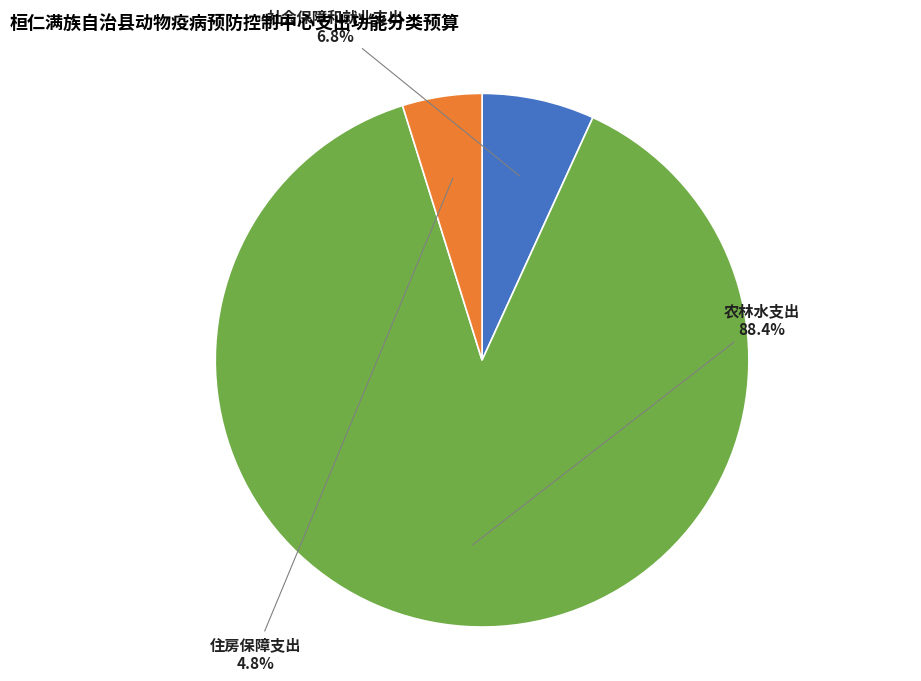

What is the ratio of the value at 农林水支出 to the value at 社会保障和就业支出?

13.0